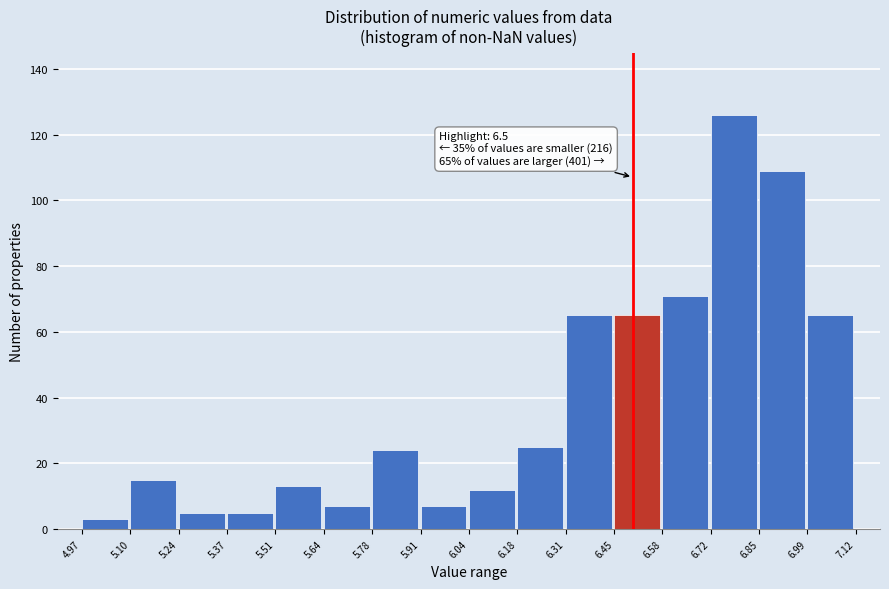

Which range on the x-axis has the tallest bar?

6.72 to 6.85